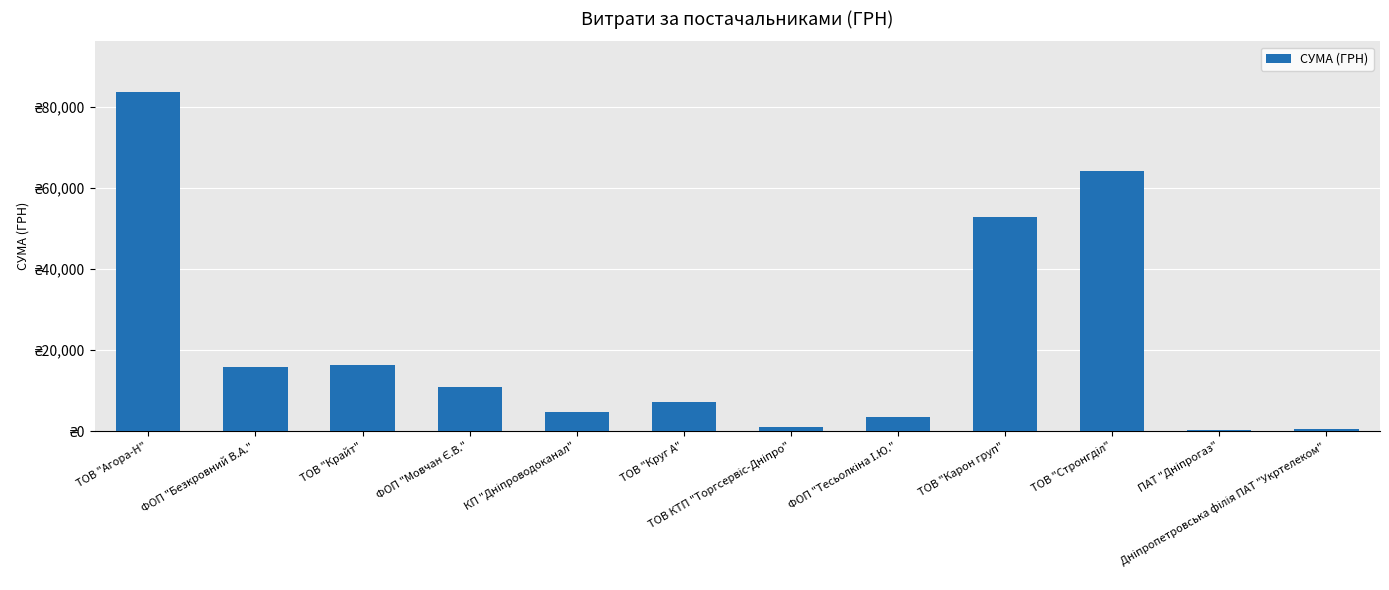

What is the average value?

21746.2